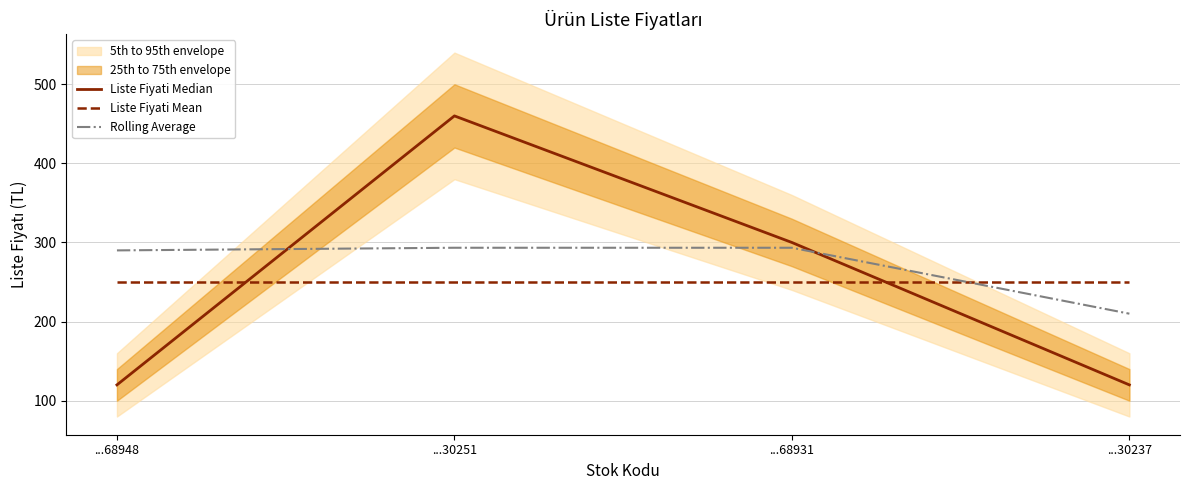

What is the label of the 3rd point from the right?

...30251